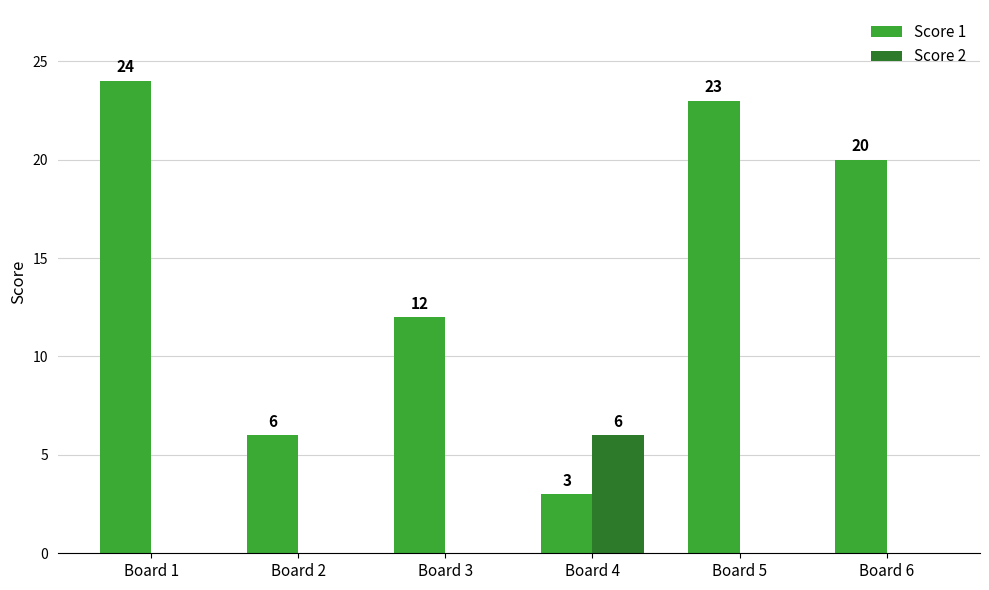

What is the maximum value shown in the chart?

24